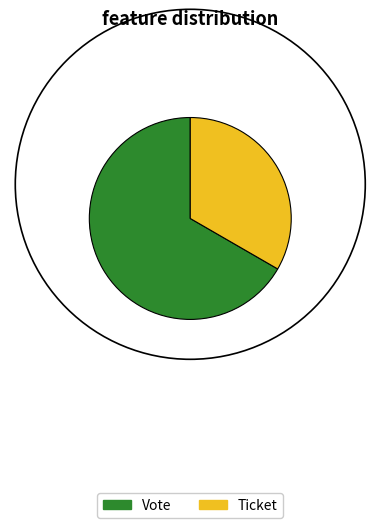

Rank the categories by value from lowest to highest.

Ticket, Vote